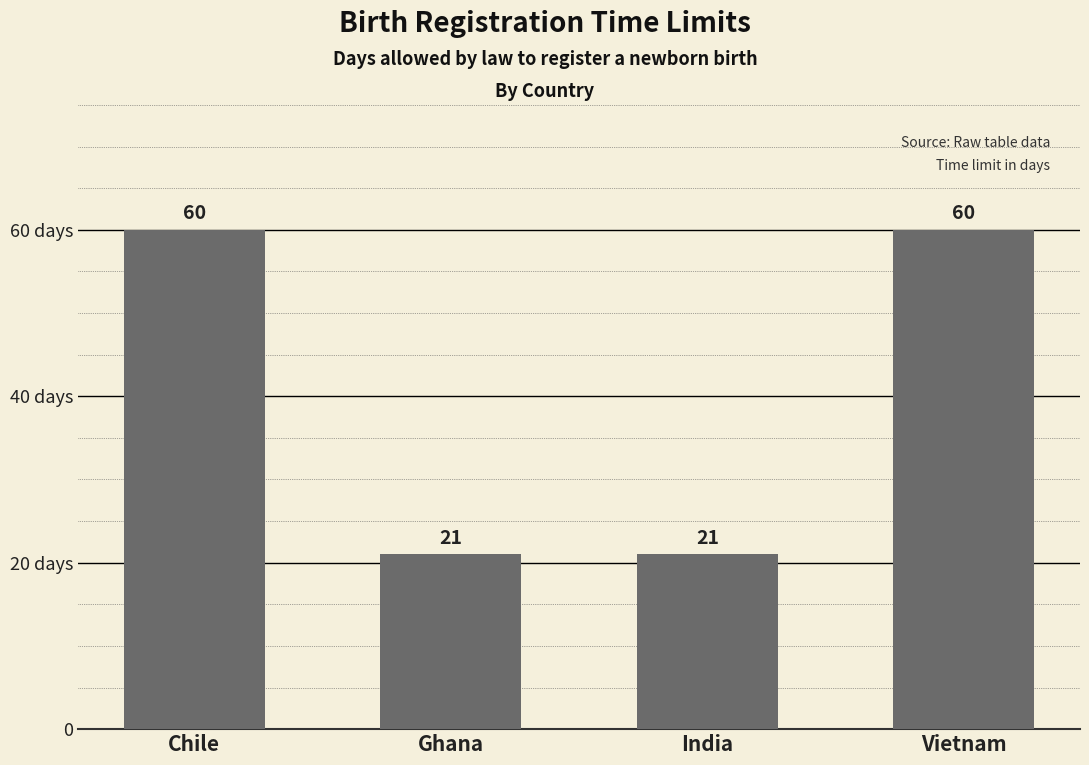

Are the bars horizontal?

No